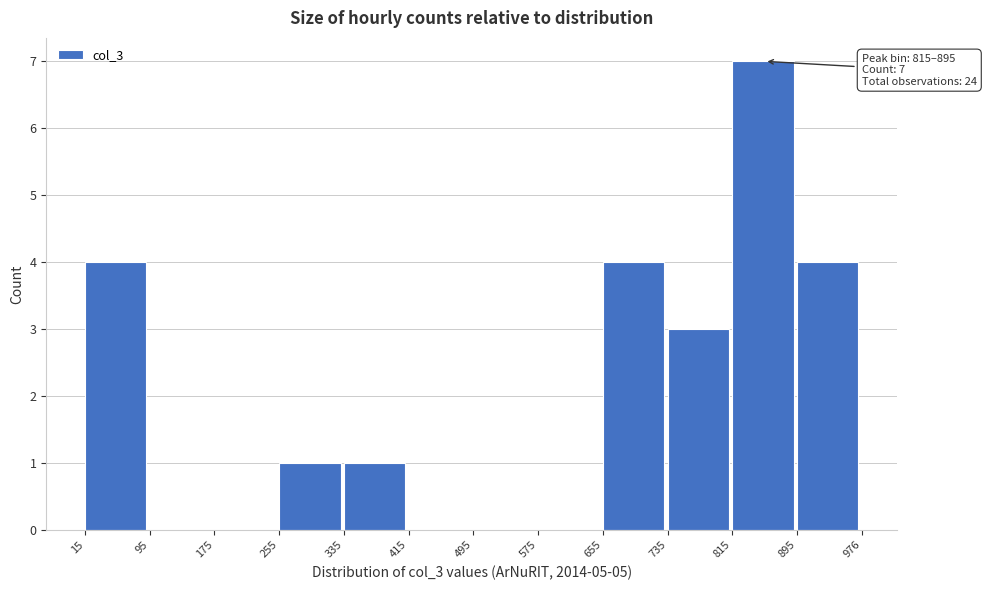

Over which range of the x-axis is the bar tallest?

815 to 895